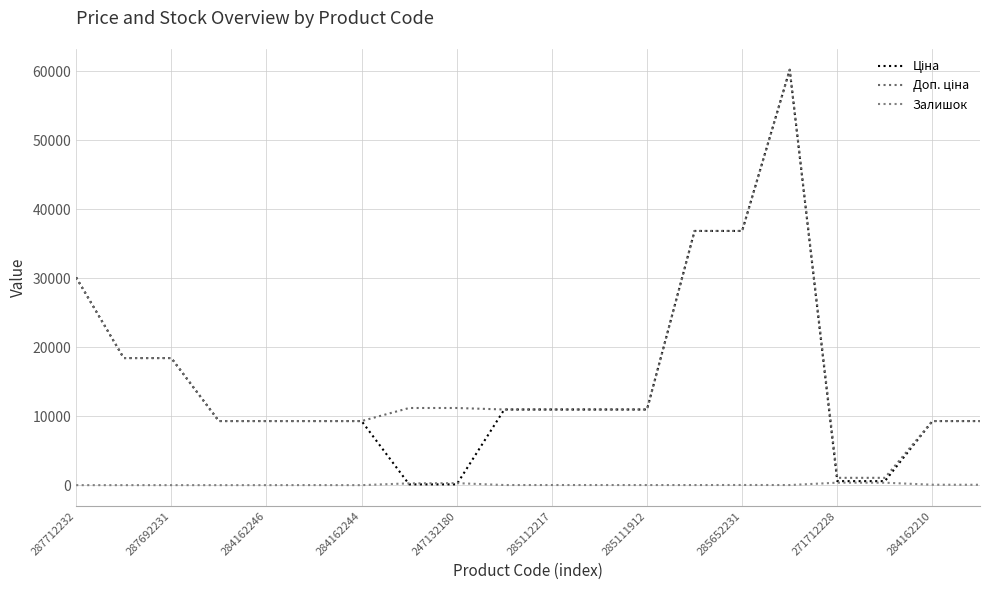

At which category does Залишок reach its first local valley?

284162244